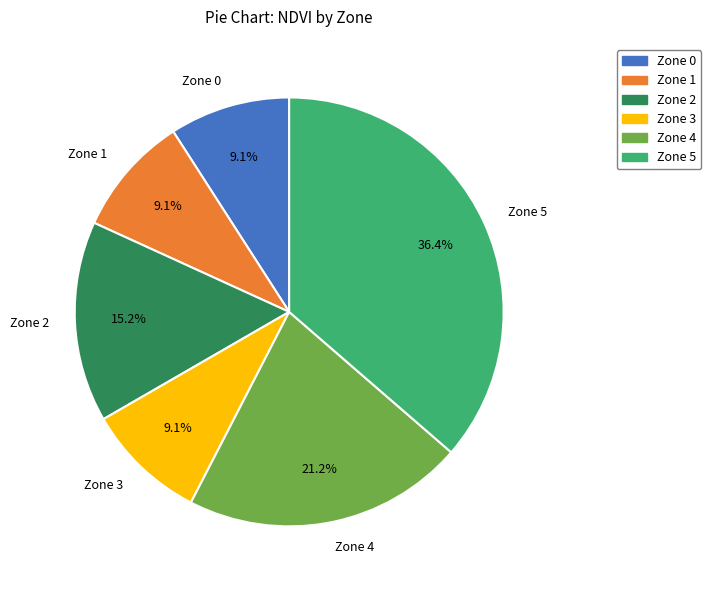

Which has a higher value, Zone 0 or Zone 2?

Zone 2